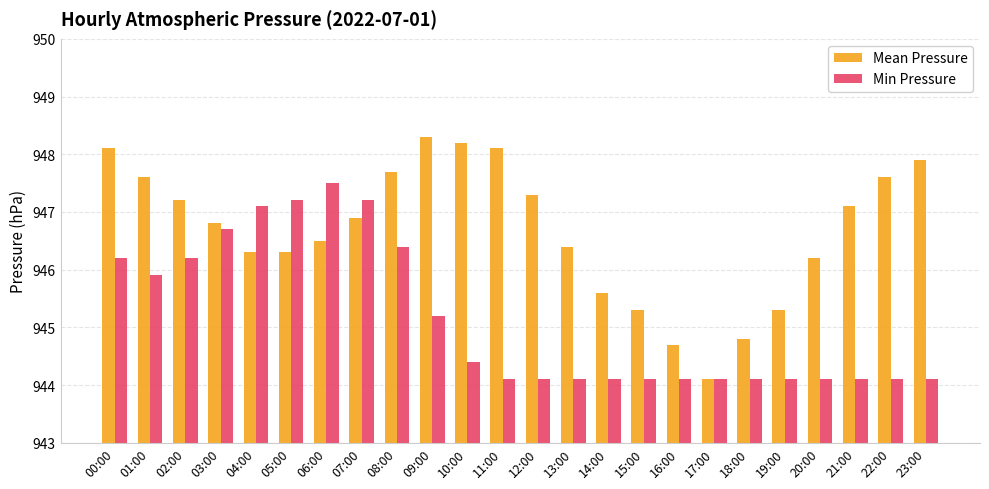

What are all the series names shown in the legend?

Mean Pressure, Min Pressure